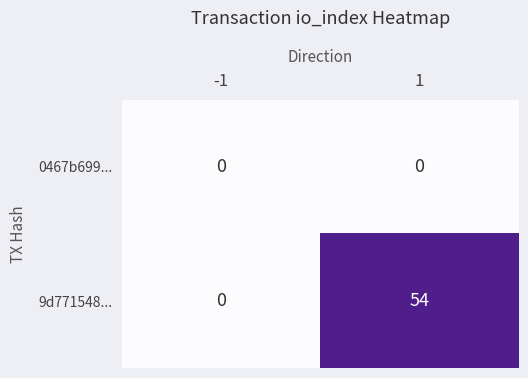

The value of 0467b699... at -1 is 0. True or false?

True